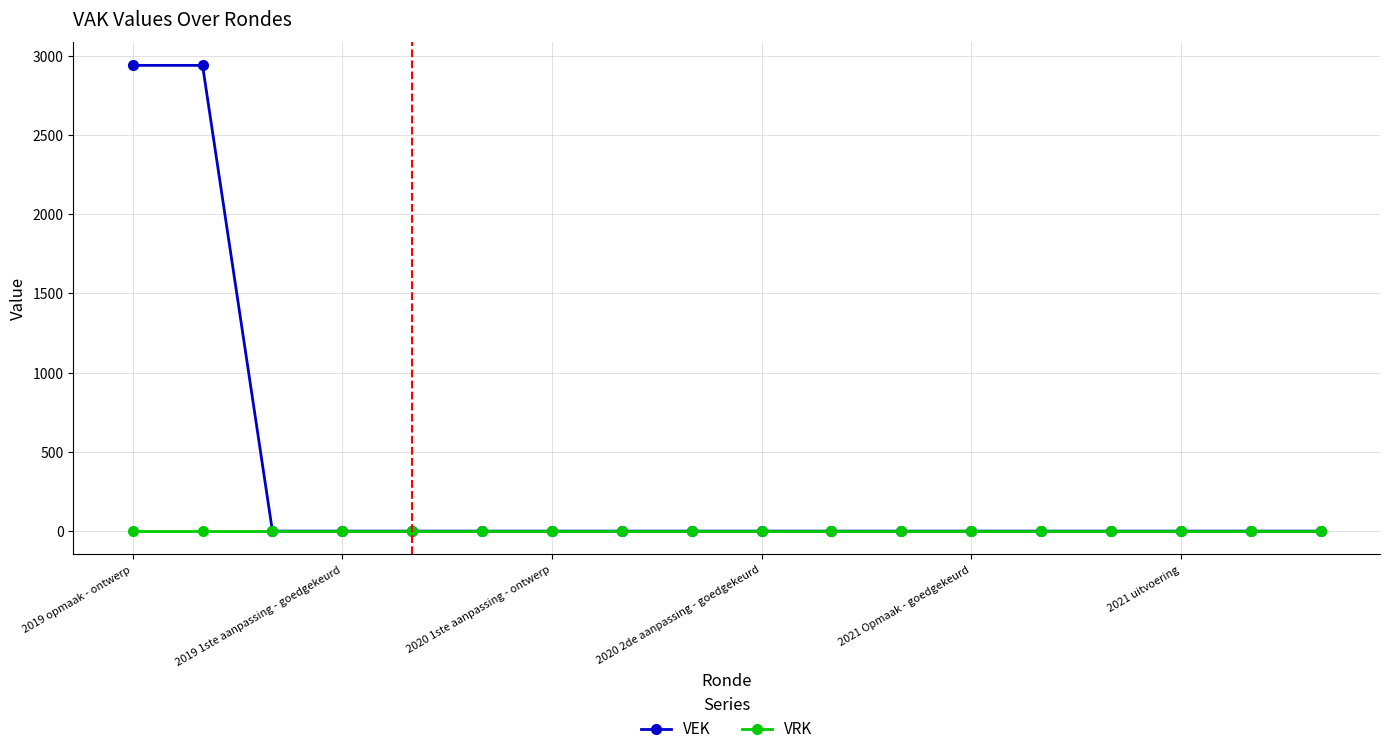

Which series has the widest spread of values?

VEK